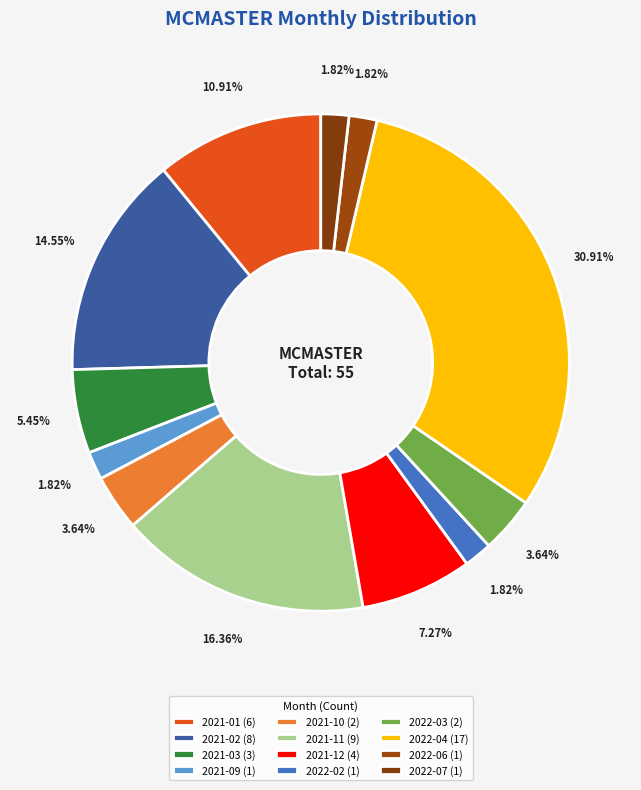

What is the largest slice in the pie chart?

2022-04